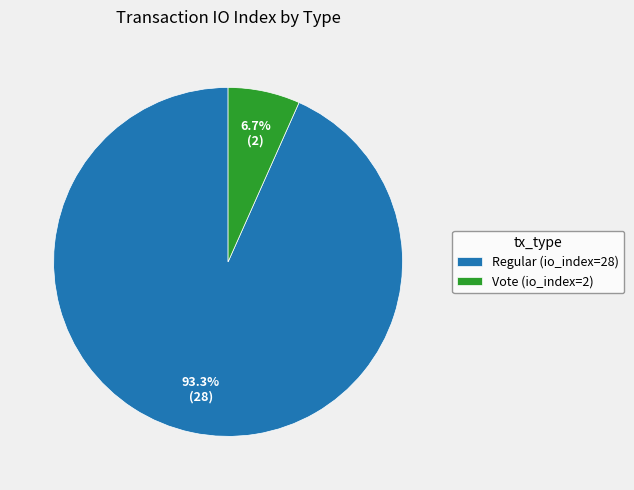

To the nearest percent, what is the average slice percentage?

50%